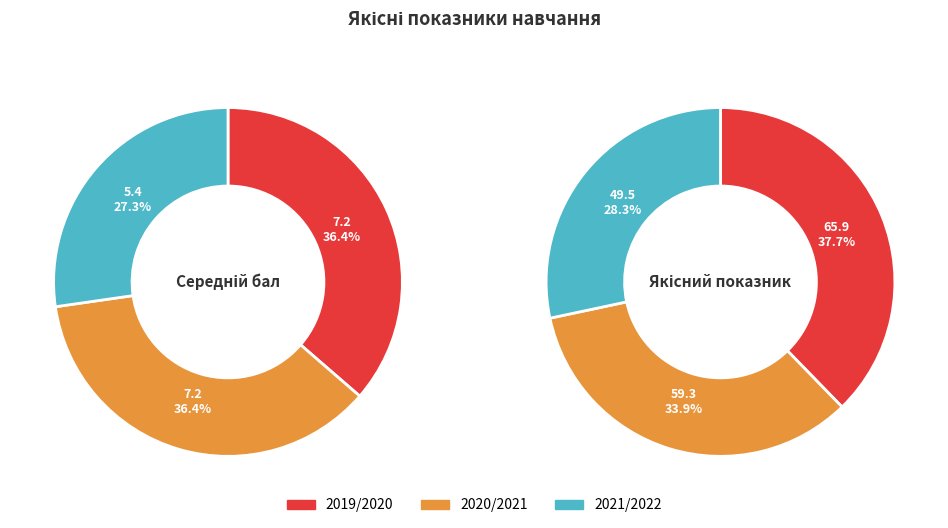

Is 2020/2021 the majority of the pie?

No